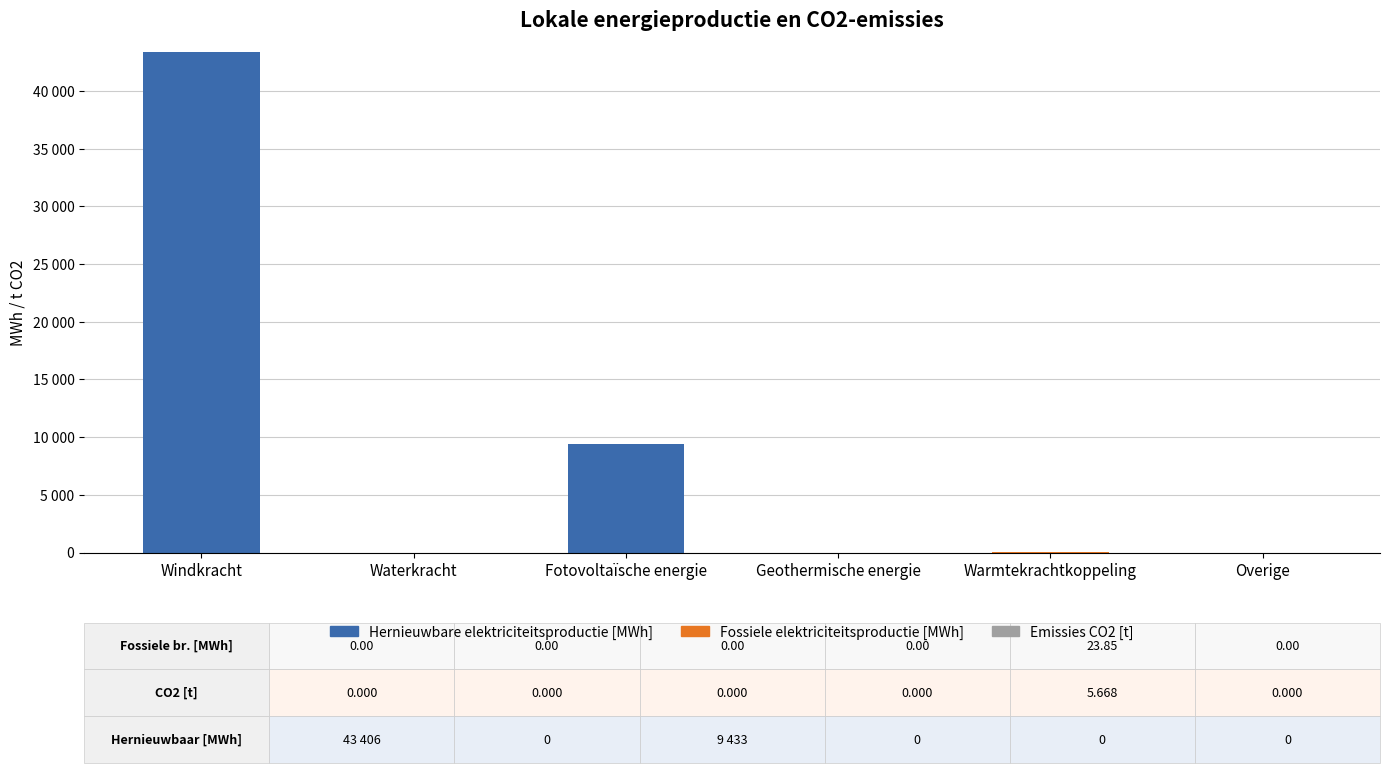

Are the bars horizontal?

No